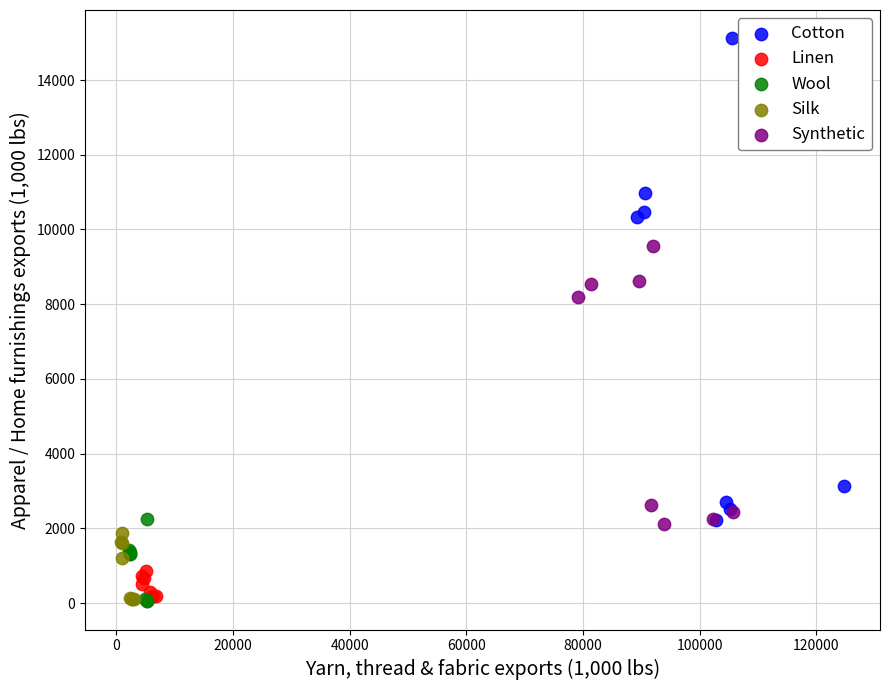

Which series contains the highest Y value?

Cotton